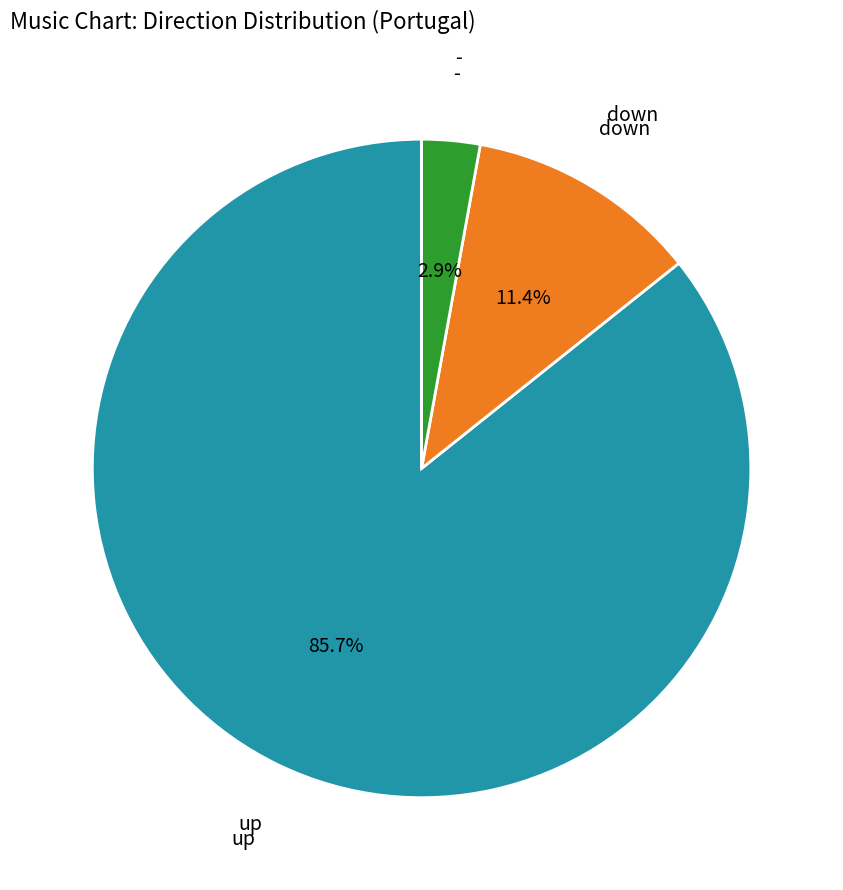

Does any single category account for the majority?

Yes